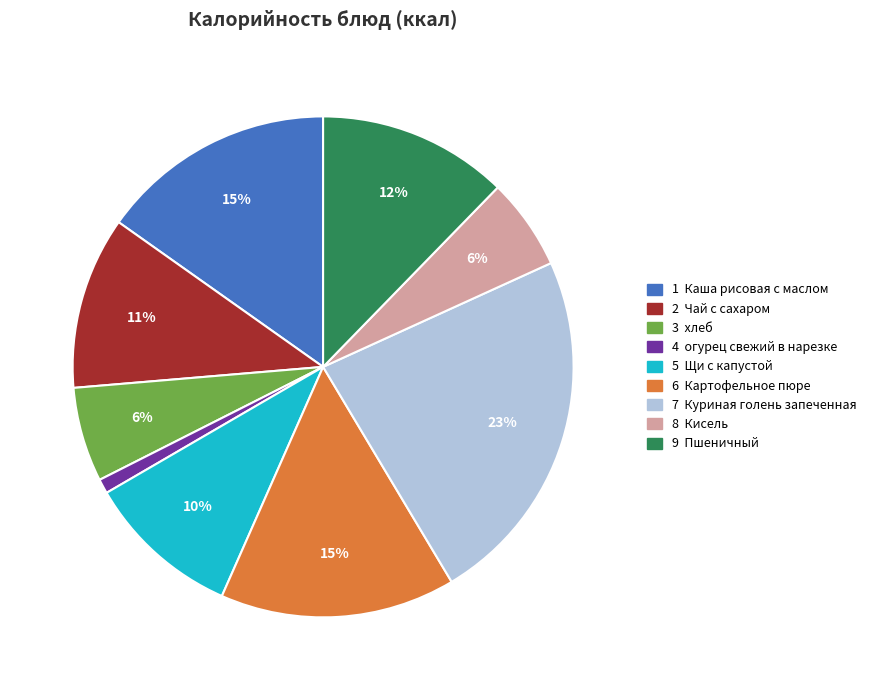

Is there any slice that represents more than half of the pie?

No